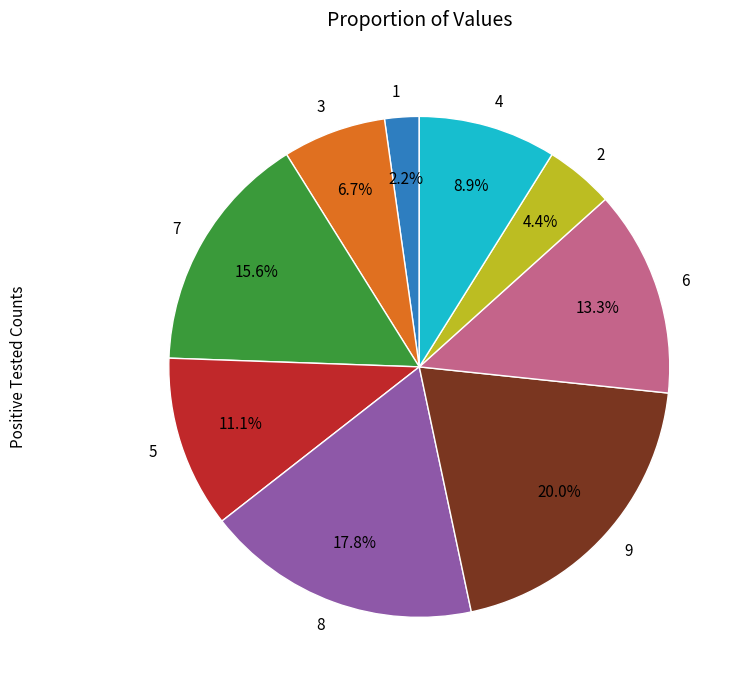

What is the ratio of the value at 1 to the value at 3?

0.3